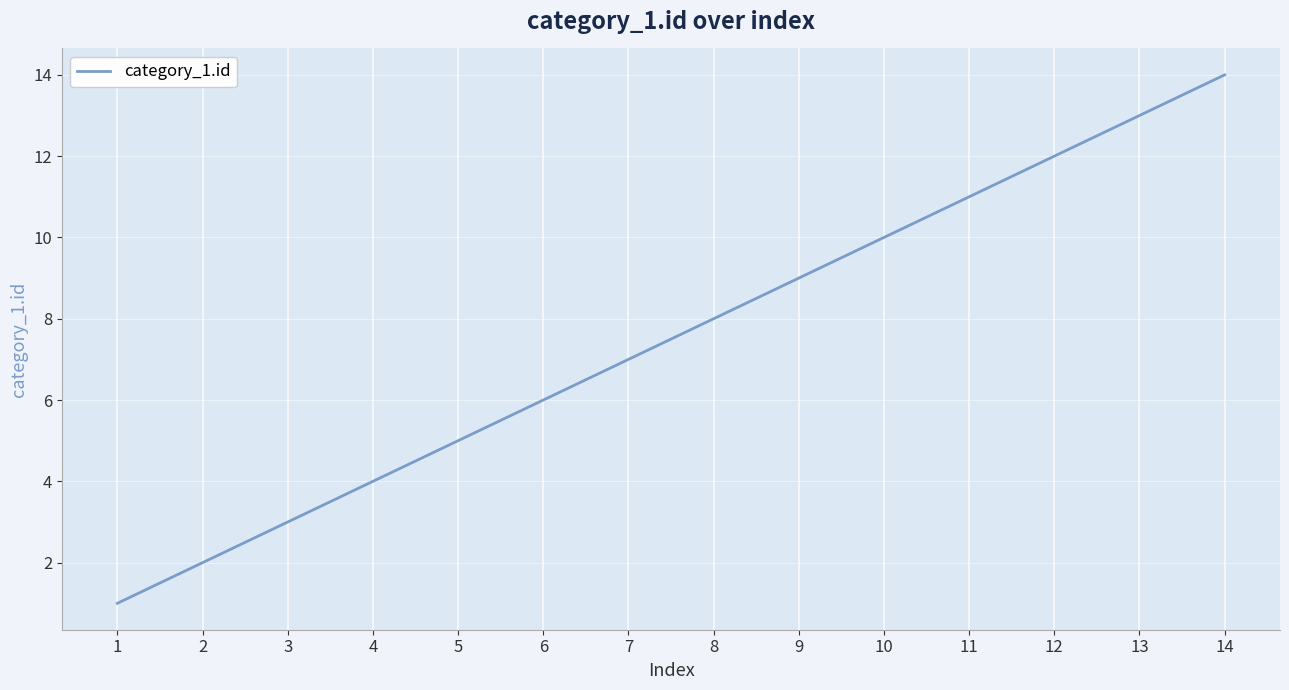

List the labels in order of value, smallest first.

1, 2, 3, 4, 5, 6, 7, 8, 9, 10, 11, 12, 13, 14